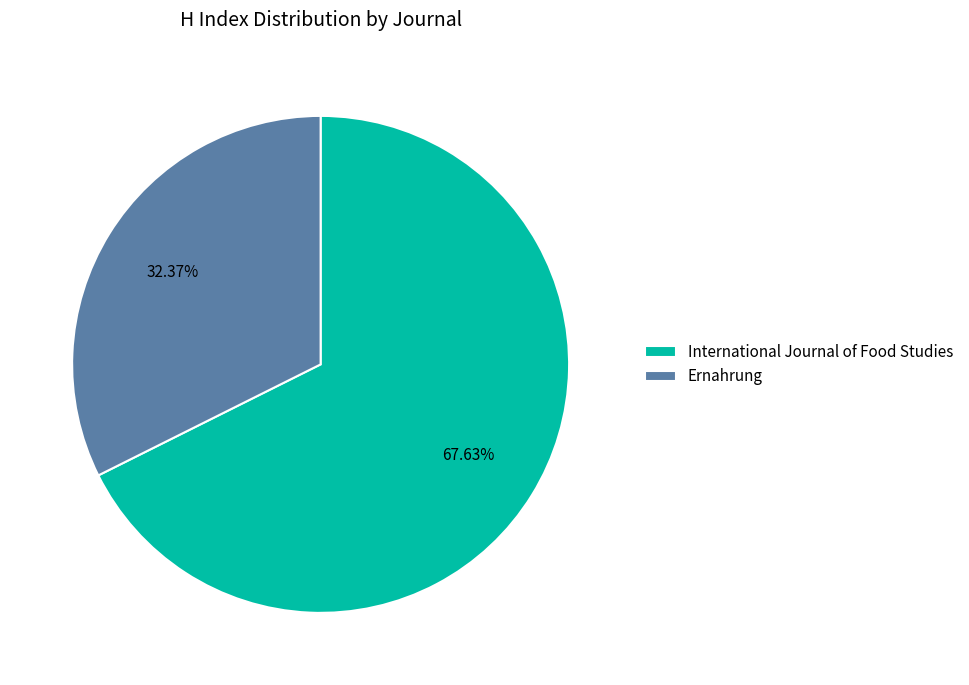

To the nearest percent, what percentage of the pie is Ernahrung?

32%